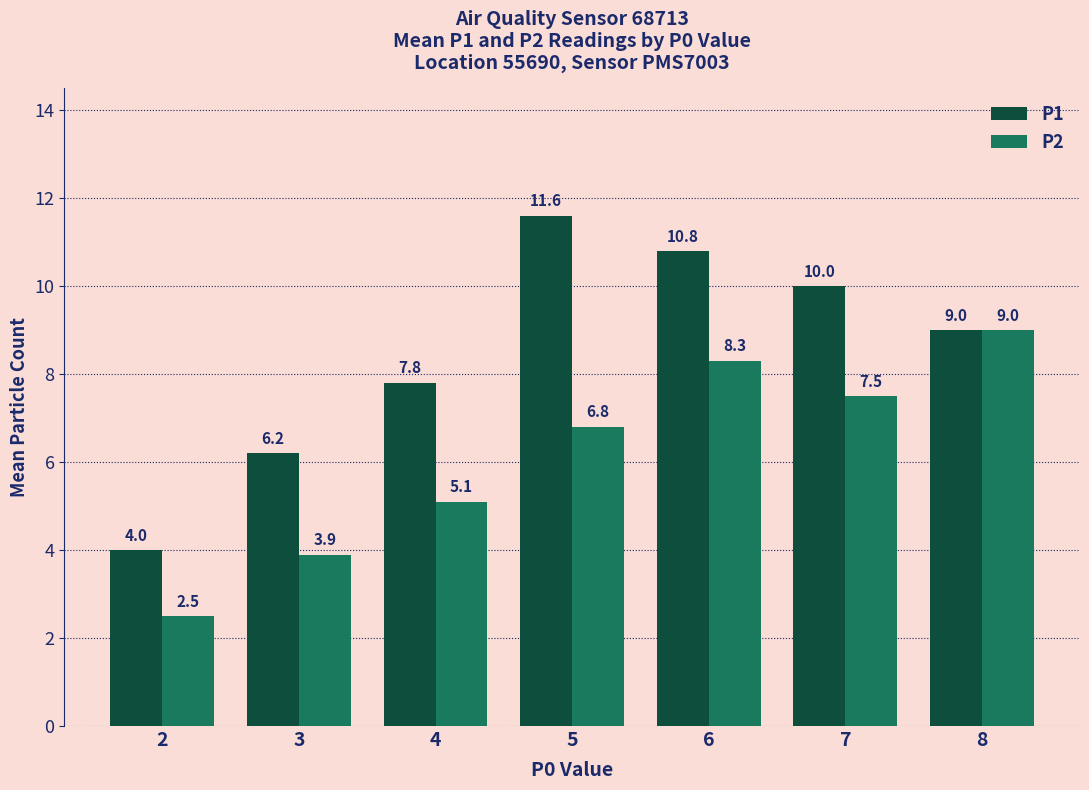

What is the value of the P2 bar at the 6th from the left?

7.5